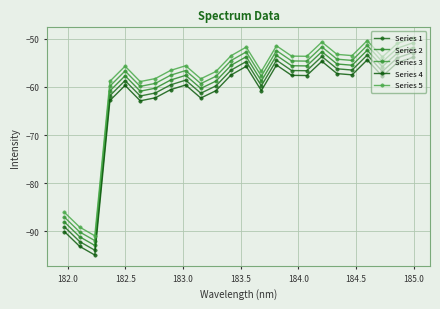

What is the difference between the maximum and second lowest values in the Series 1 series?

39.3